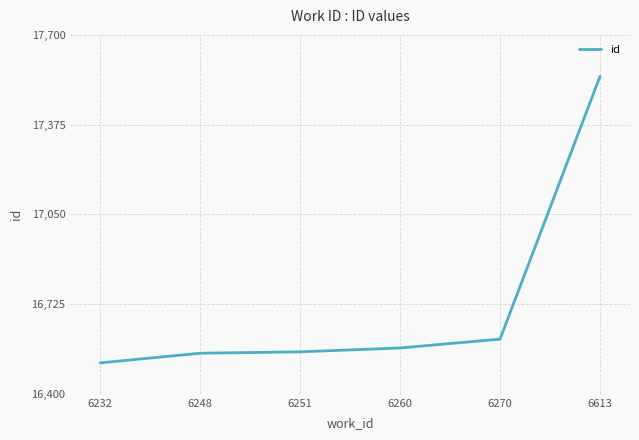

Is it true that the value at 6251 is 16552?

True